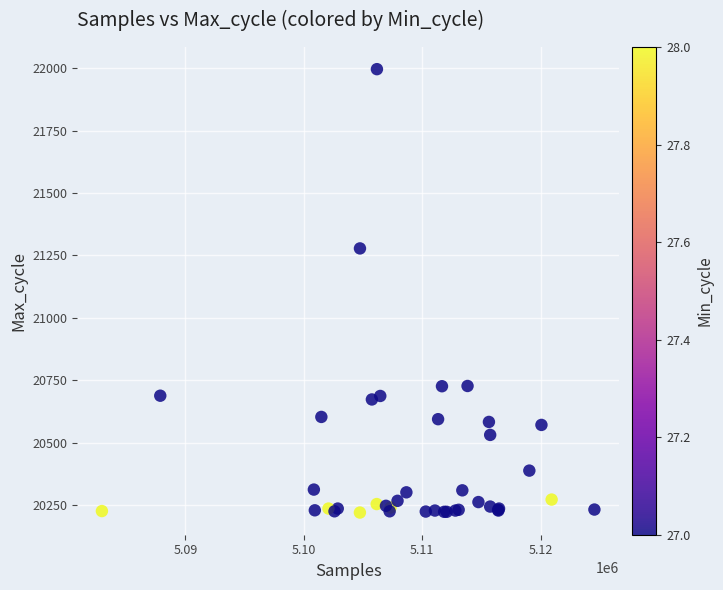

What Y value in the scatter plot is closest to 21108?

21278